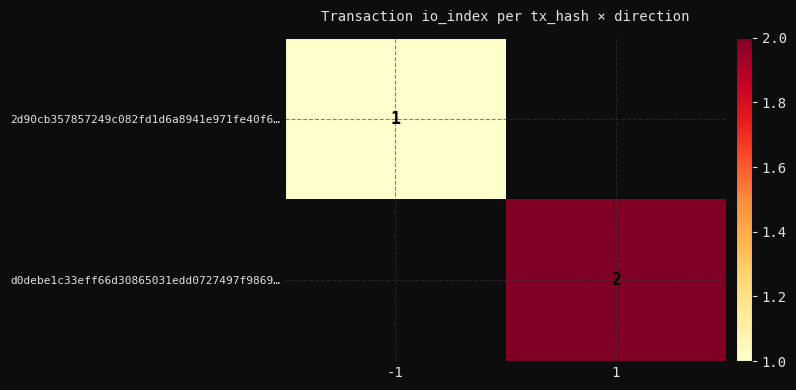

True or false: d0debe1c33eff66d30865031edd0727497f9869… has a value of 1 at 1.

False